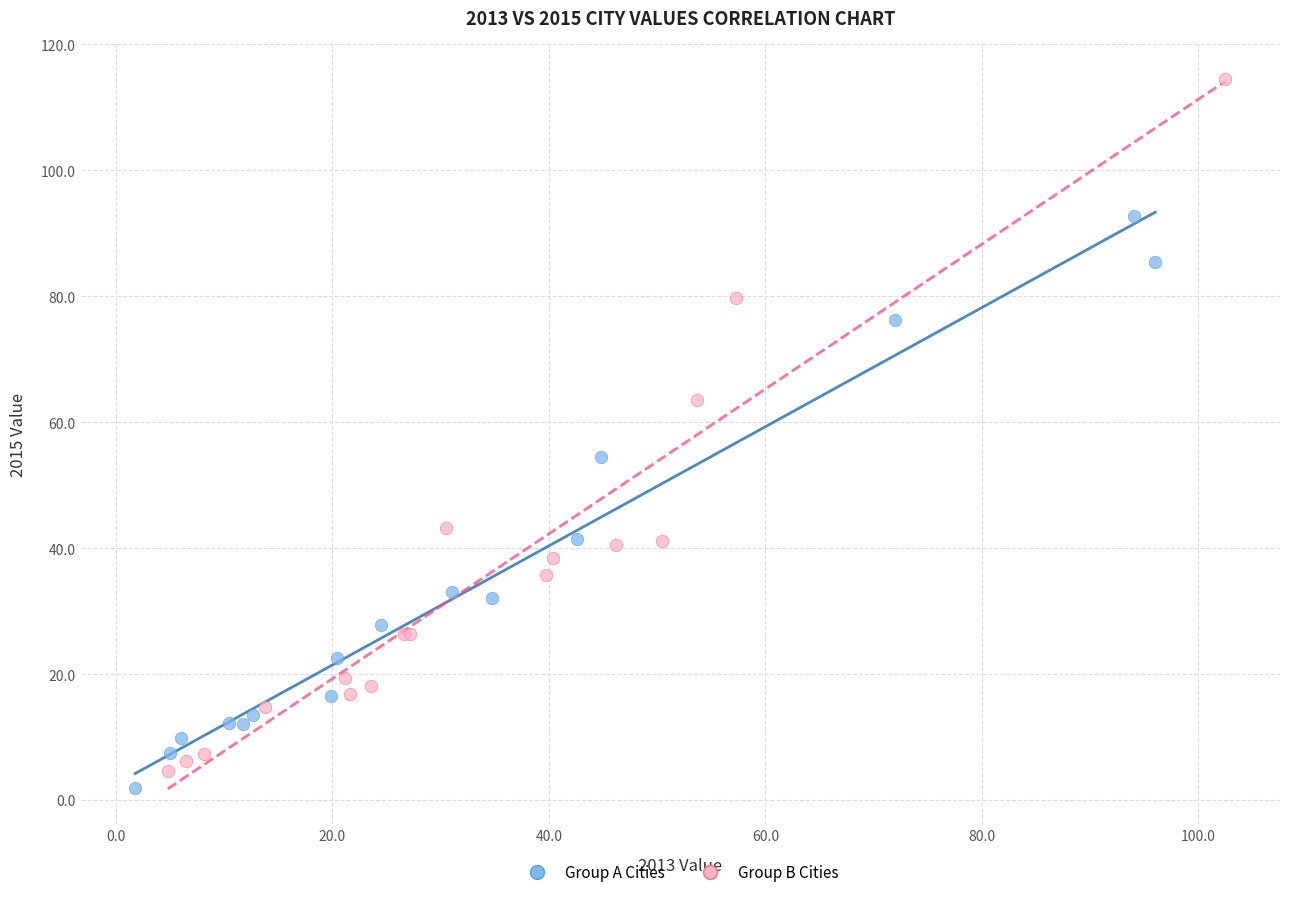

Which series reaches the maximum Y coordinate?

Group B Cities